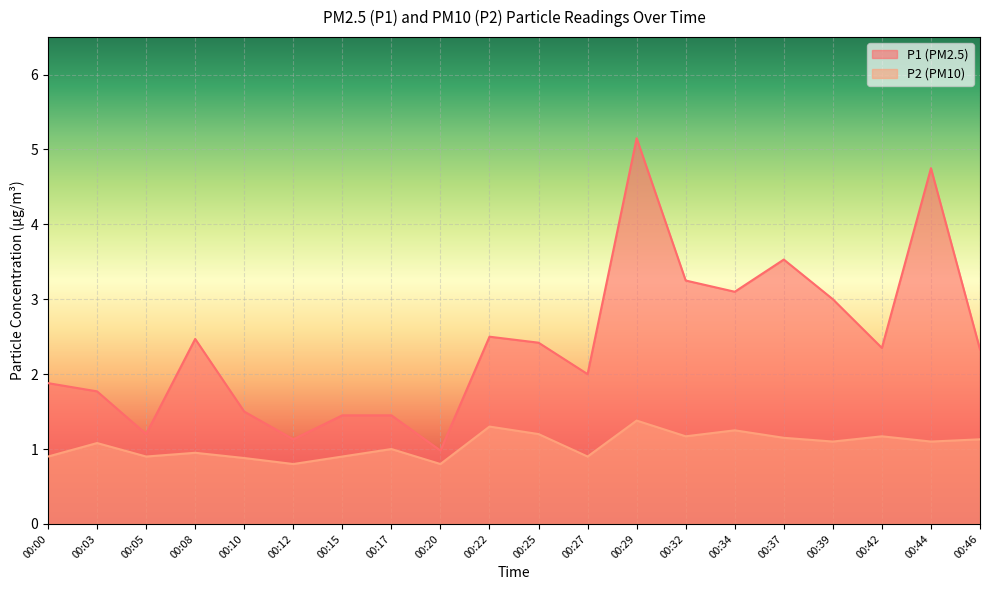

True or false: P2 and P1 intersect in this chart.

False